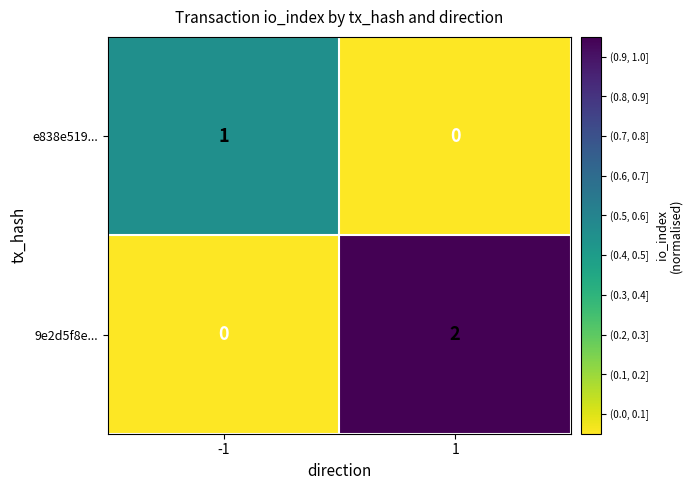

Rank the series by their average value, from highest to lowest.

9e2d5f8e..., e838e519...